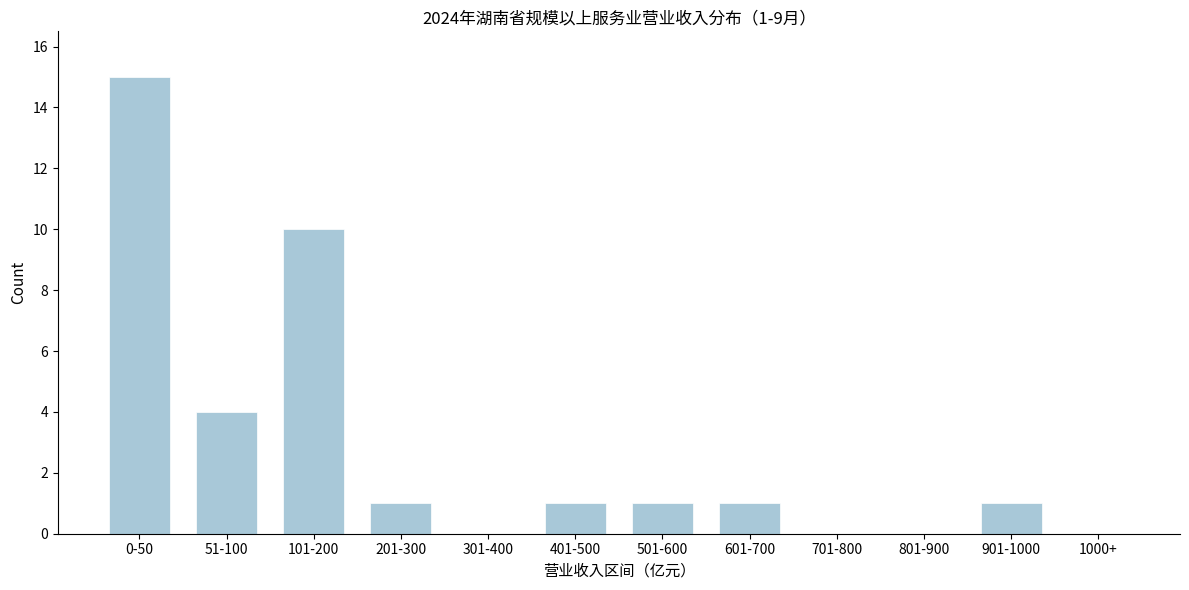

Reading right to left, what are all the values shown in this chart?

1000+=0	901-1000=1	801-900=0	701-800=0	601-700=1	501-600=1	401-500=1	301-400=0	201-300=1	101-200=10	51-100=4	0-50=15